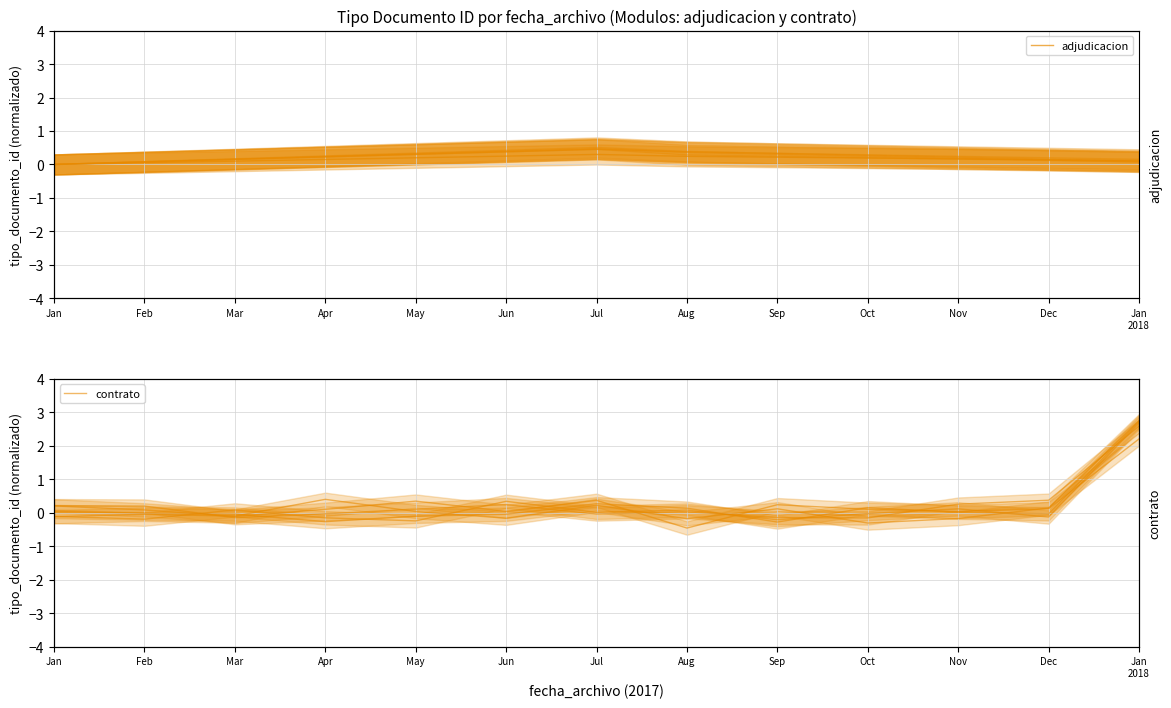

Between Mar and Sep, which series saw the biggest shift?

contrato